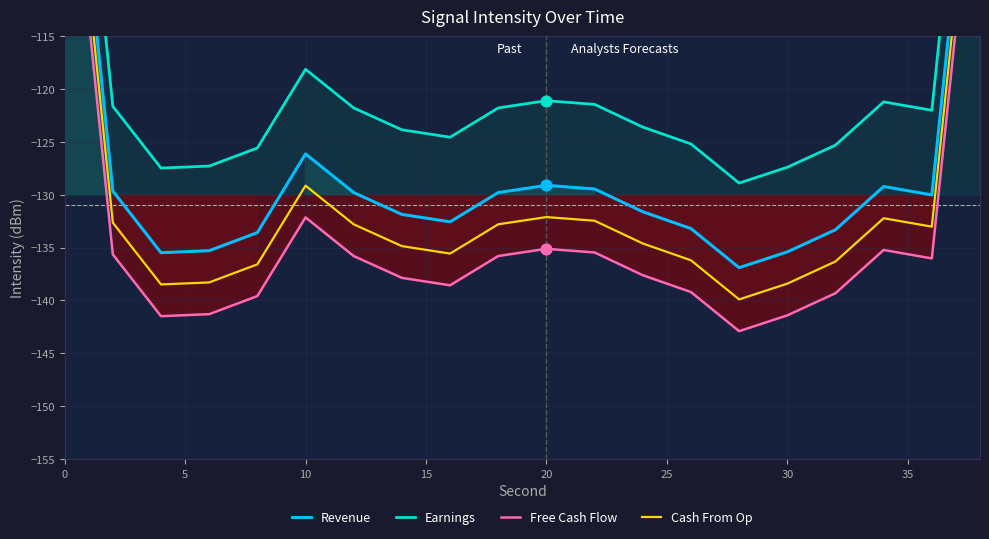

Which series has the largest Y range (max minus min)?

Revenue